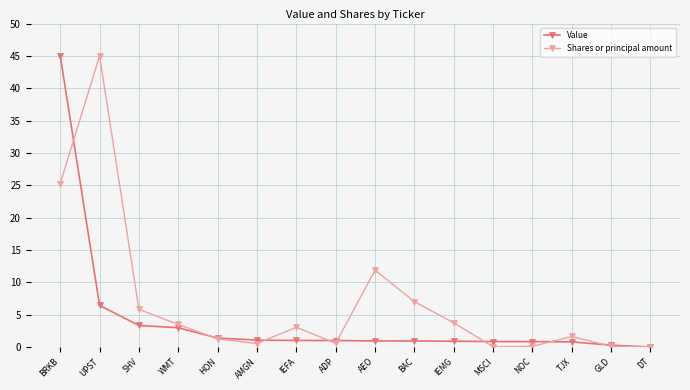

Is this an area chart (filled region under the line)?

No